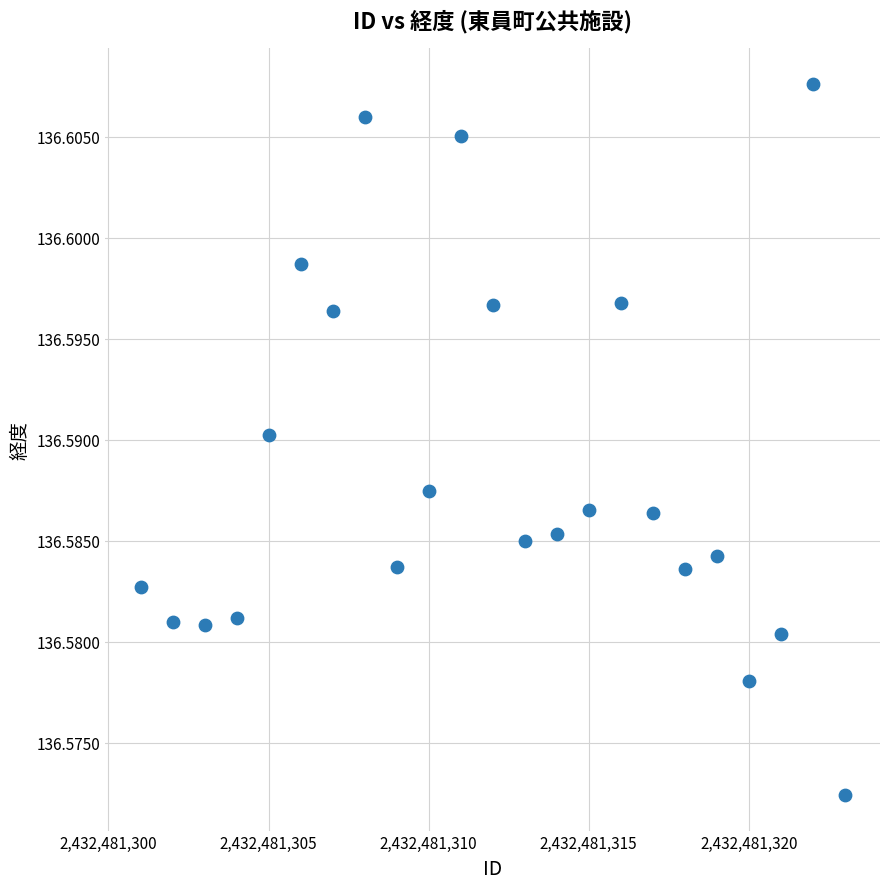

What is the range of X values (max minus min)?

22.0